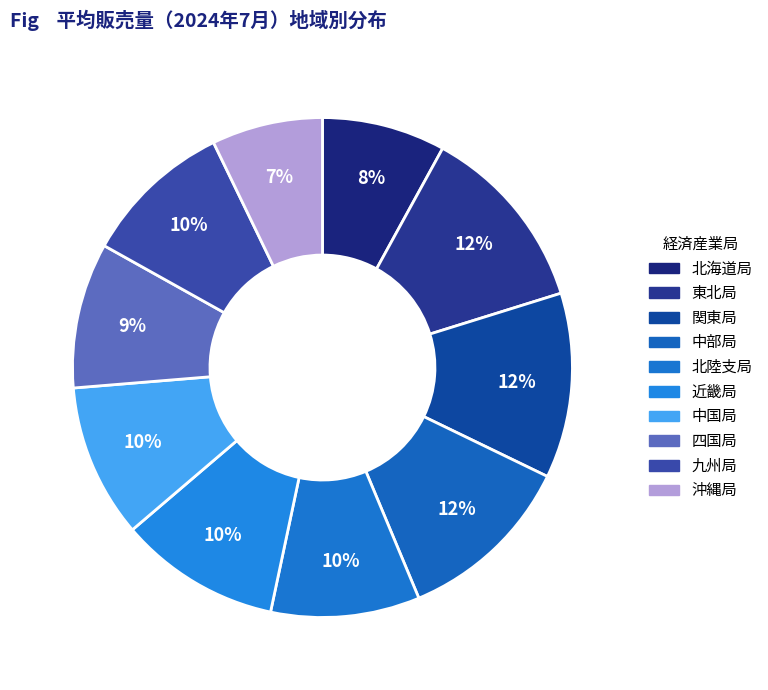

Is the sum of 沖縄局 and 九州局 greater than half?

No